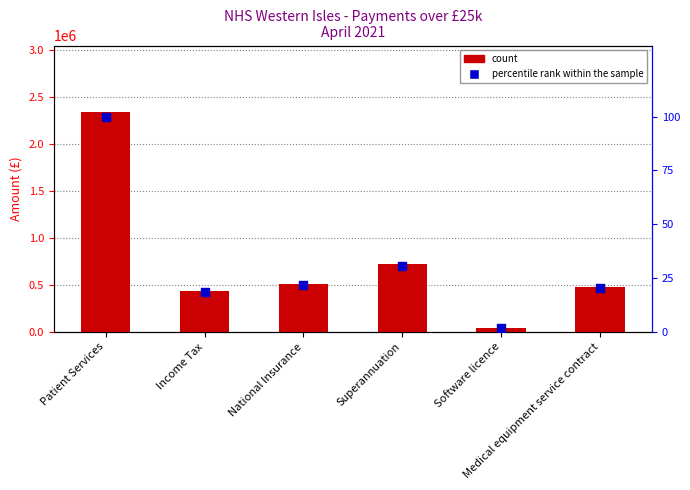

At how many categories does at least one series exceed 316278?

5